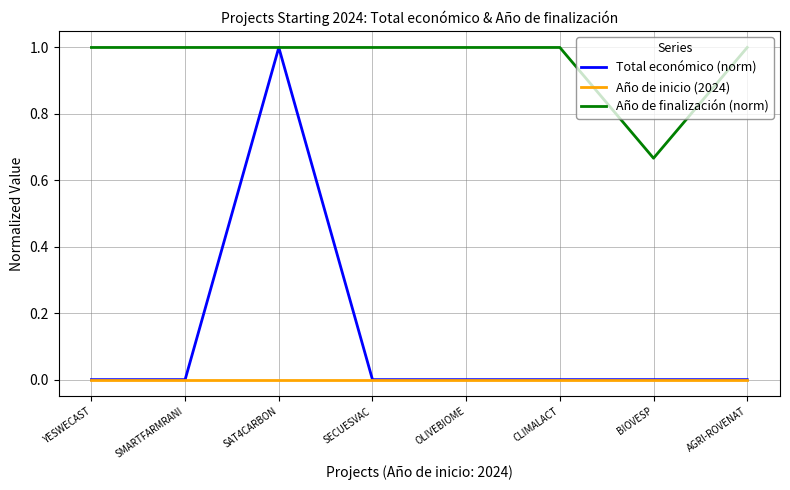

What is the greatest value displayed?

1.0